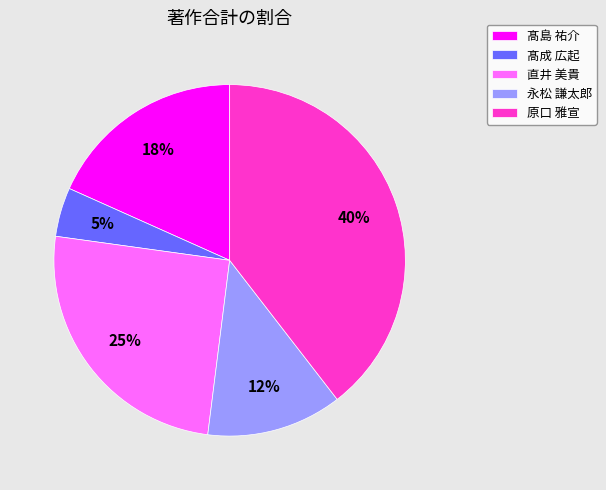

To the nearest percent, what is the difference between the 直井 美貴 and 髙島 祐介 slice percentages?

7%